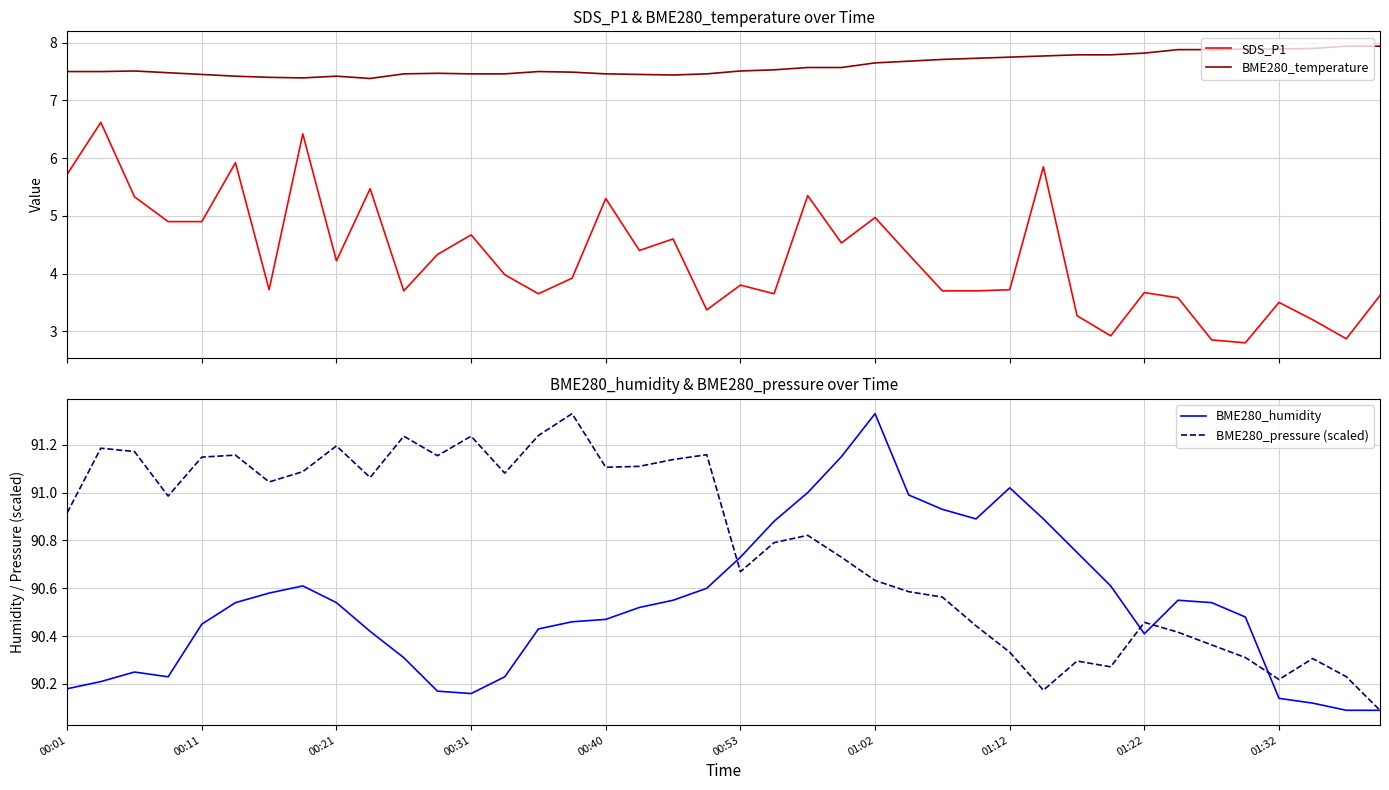

True or false: BME280_temperature and SDS_P1 intersect in this chart.

False